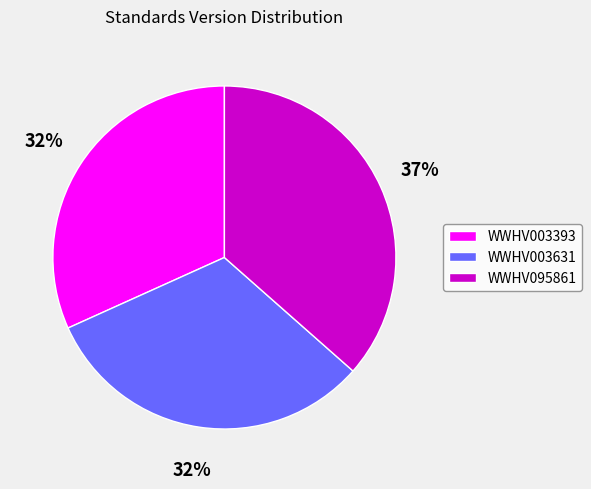

What is the largest slice in the pie chart?

WWHV095861